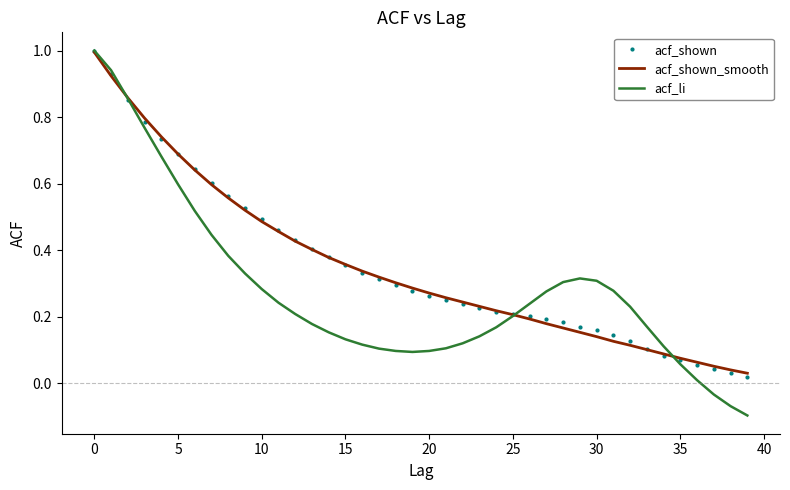

Which series has the largest range (max minus min)?

acf_li